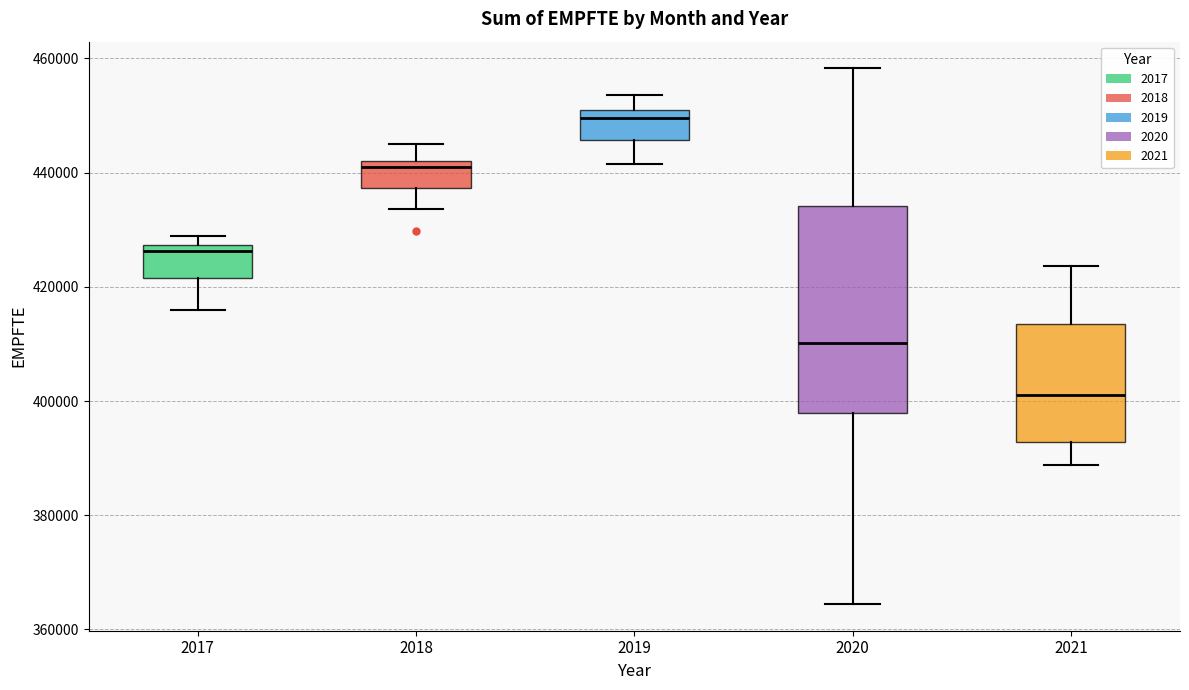

Reading left to right, transcribe this box plot: for each box, give where its median line is, the range the box spans, and where its two whiskers end, as read against the y-axis. The values are not printed on the chart, so give them approximately, as read against the axis.

2017: median 426000, box 422000 to 428000, whiskers 416000 to 428000 (just above the box's upper edge)
2018: median 442000 (just below the box's upper edge), box 438000 to 442000, whiskers 434000 to 444000
2019: median 450000 (just below the box's upper edge), box 446000 to 450000, whiskers 442000 to 454000
2020: median 410000, box 398000 to 434000, whiskers 364000 to 458000
2021: median 402000, box 392000 to 414000, whiskers 388000 to 424000